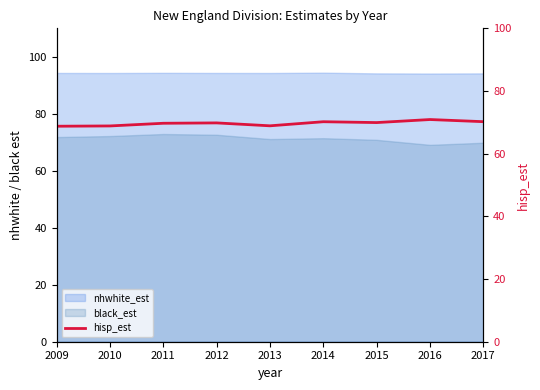

How many lines are shown in the chart?

1